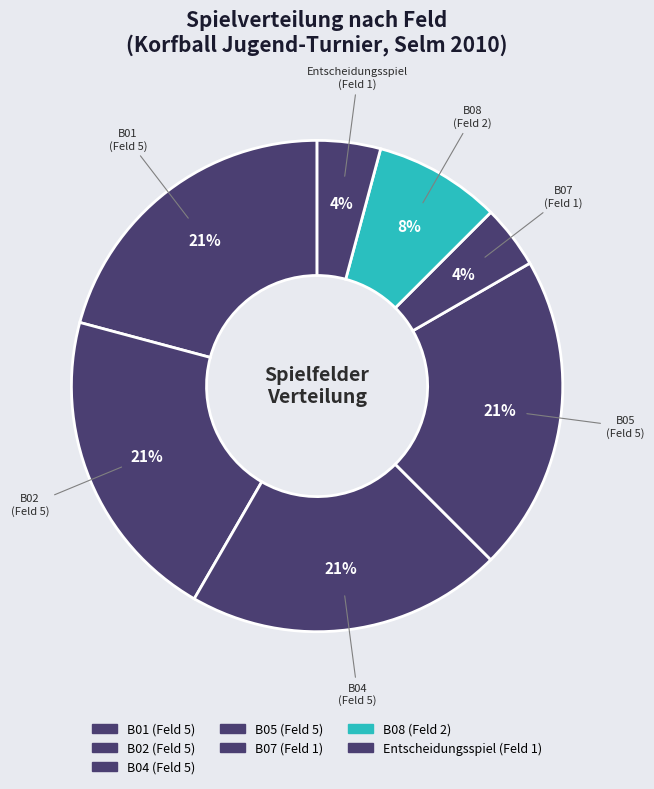

To the nearest percent, what is the combined percentage of B08 and B02?

29%